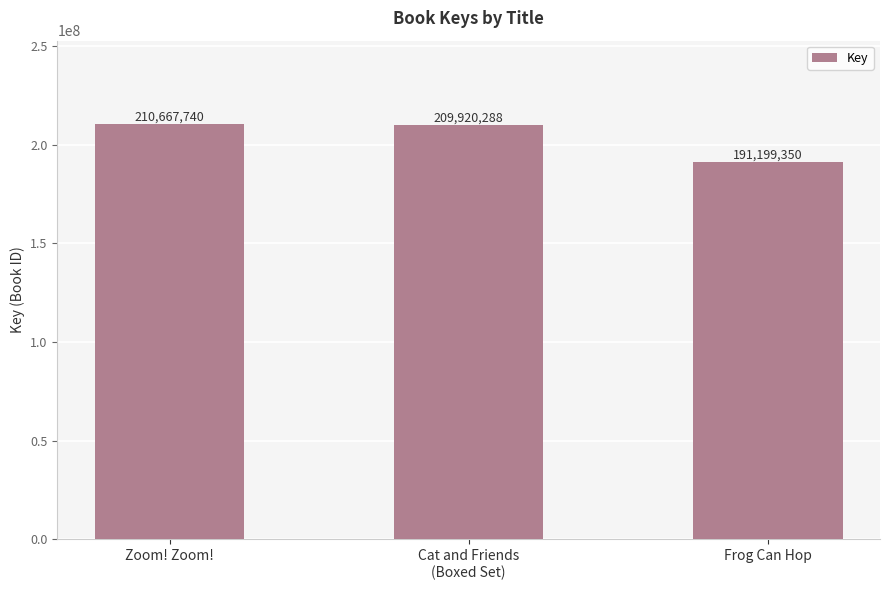

List the labels in order of value, smallest first.

Frog Can Hop, Cat and Friends
(Boxed Set), Zoom! Zoom!